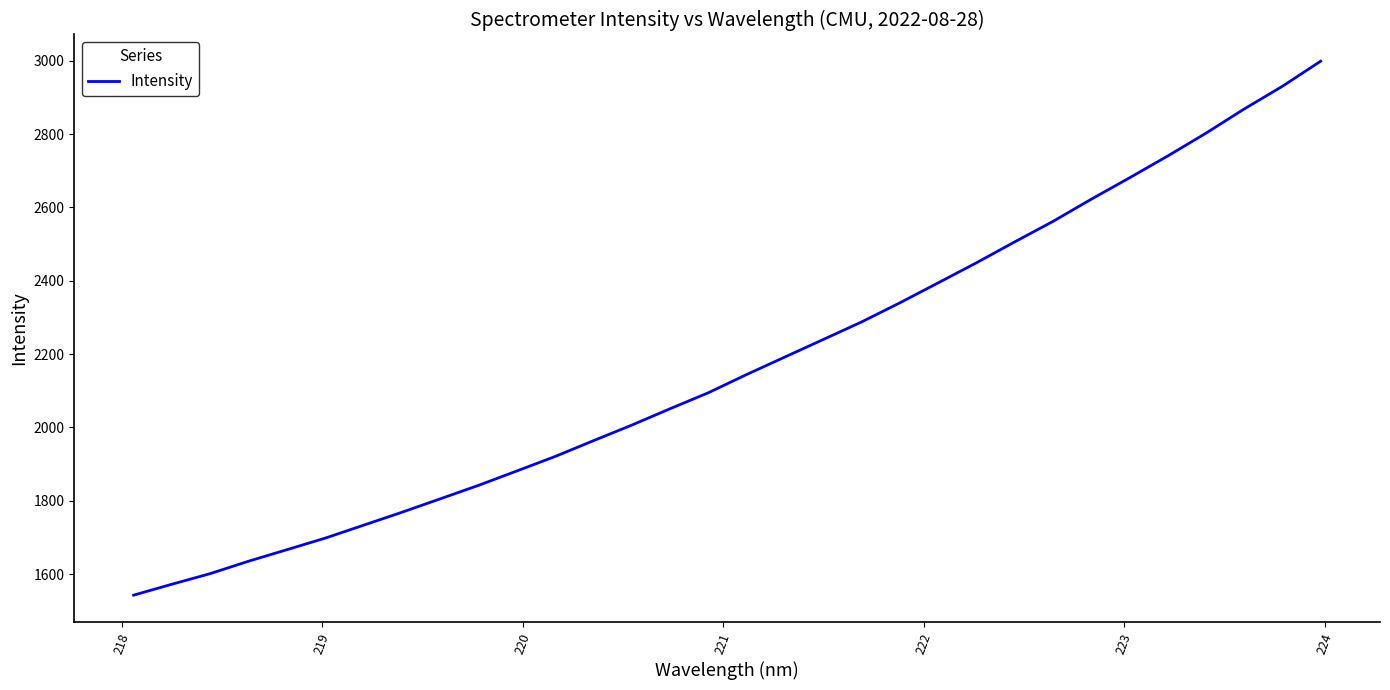

Reading left to right, transcribe all the data shown in this chart.

1542.4	1572.3	1601.2	1635.1	1666.5	1698.0	1733.2	1768.5	1805.2	1841.9	1881.2	1920.7	1963.8	2006.2	2050.9	2094.5	2144.2	2192.0	2239.6	2287.4	2339.6	2394.0	2448.7	2505.7	2561.6	2622.0	2680.4	2740.0	2802.2	2868.3	2930.2	2998.6